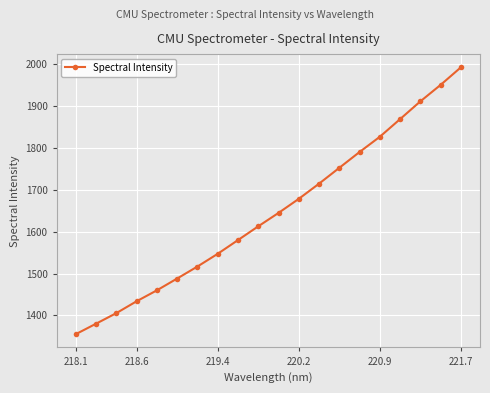

What is the value of the 17th point from the left?

1869.2